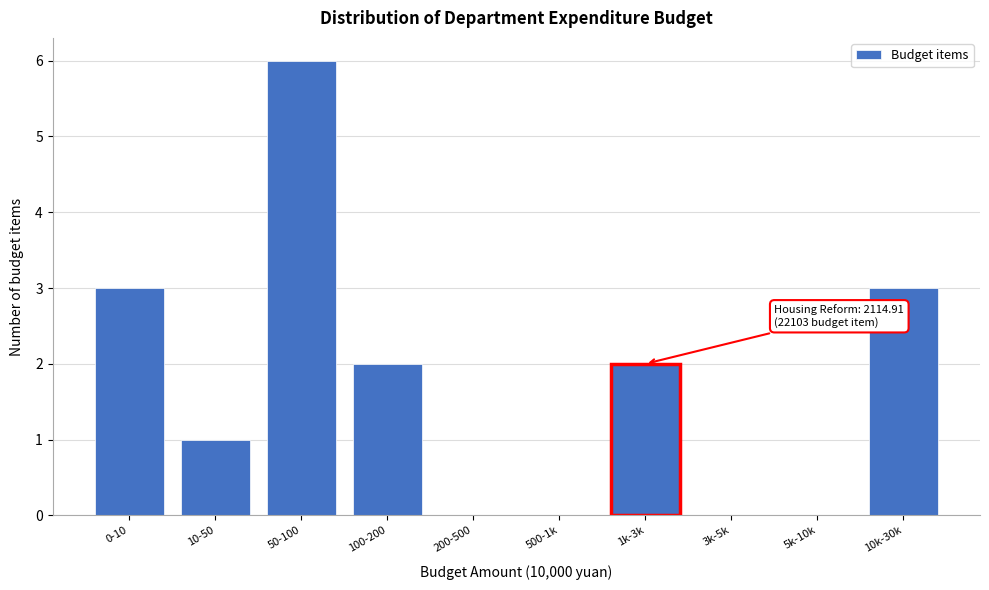

Reading left to right, extract all data points from this chart.

0-10=3	10-50=1	50-100=6	100-200=2	200-500=0	500-1k=0	1k-3k=2	3k-5k=0	5k-10k=0	10k-30k=3